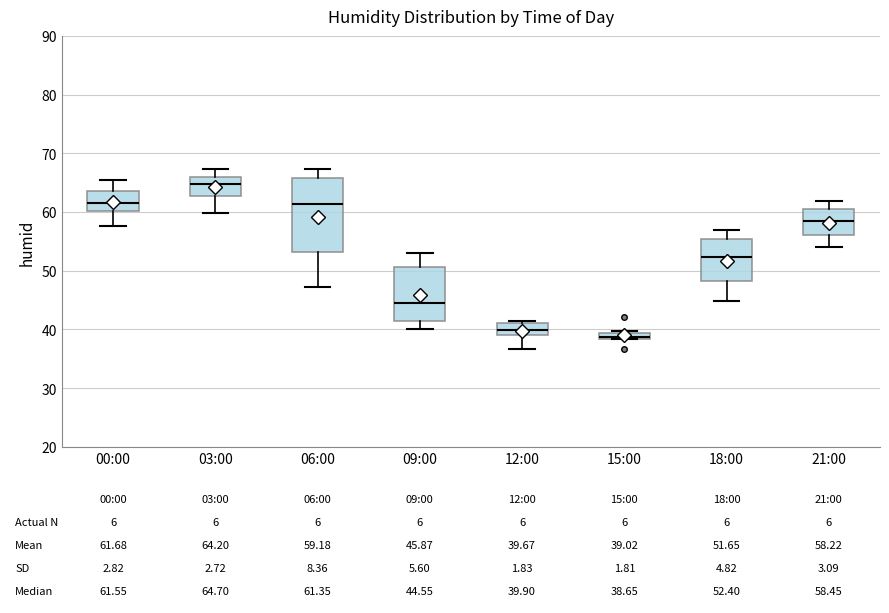

Which box is the tallest, from its lower edge to its upper edge?

06:00